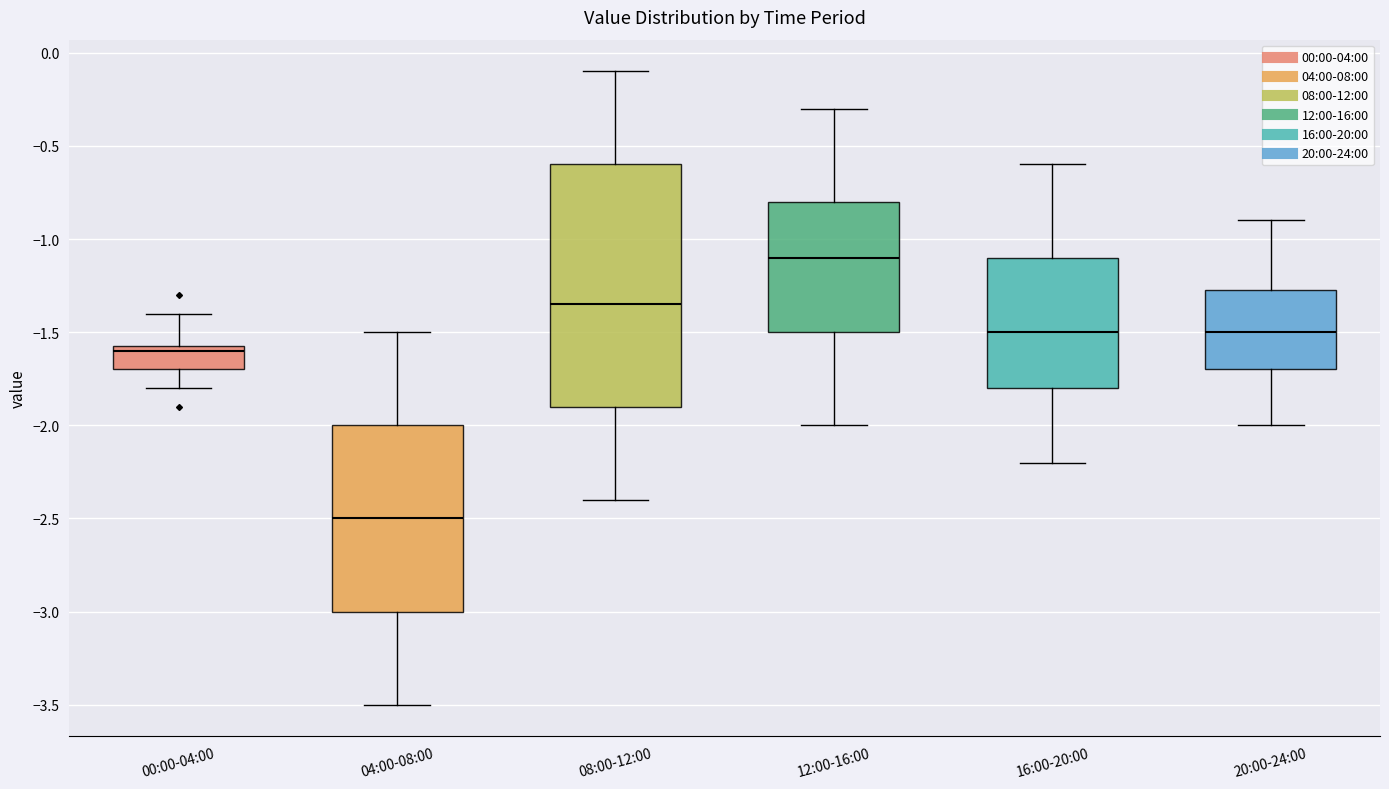

Which box's median line is the highest?

12:00-16:00